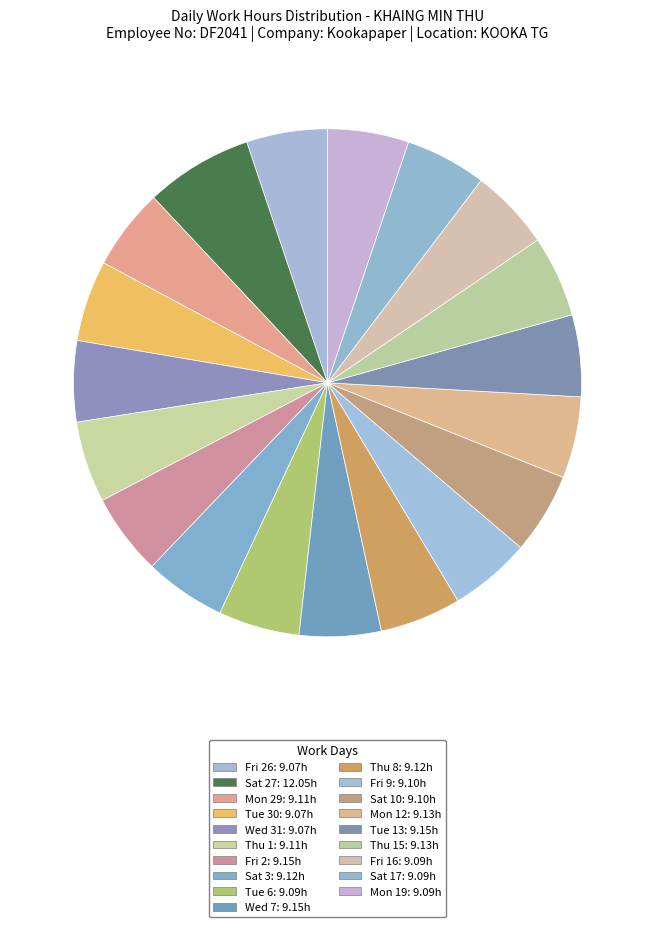

What is the smallest slice in the pie chart?

Fri 26